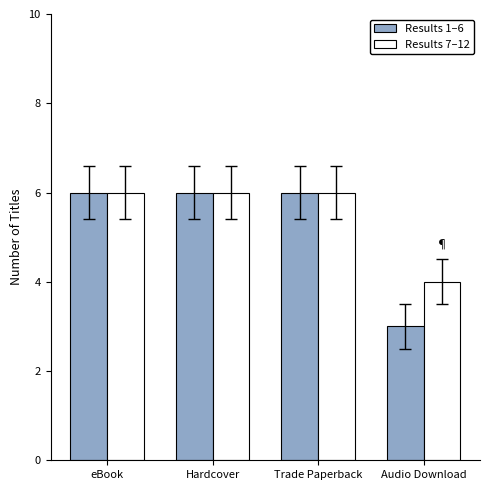

What is the label of the 3rd bar from the right?

Hardcover